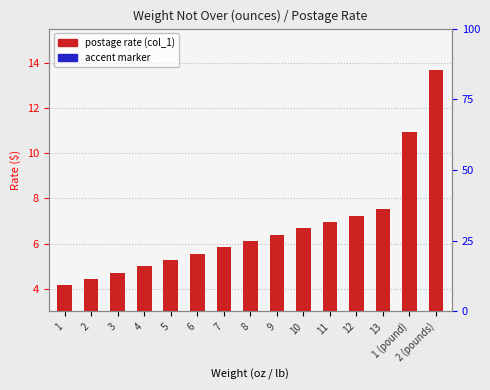

Rank the series at 2 from highest to lowest value.

postage rate (col_1), accent marker